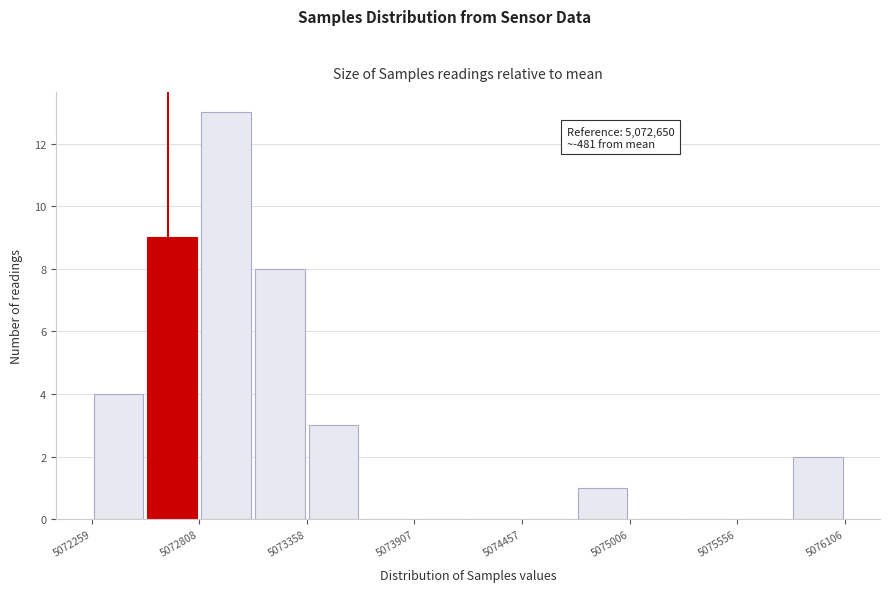

Read against the x-axis, roughly where is the centre of the tallest bar?

5072900